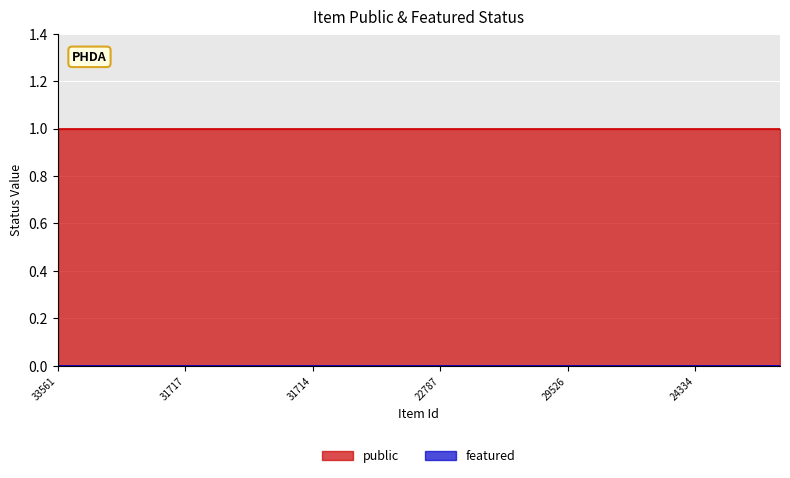

List the series in order of their overall mean, lowest first.

featured, public